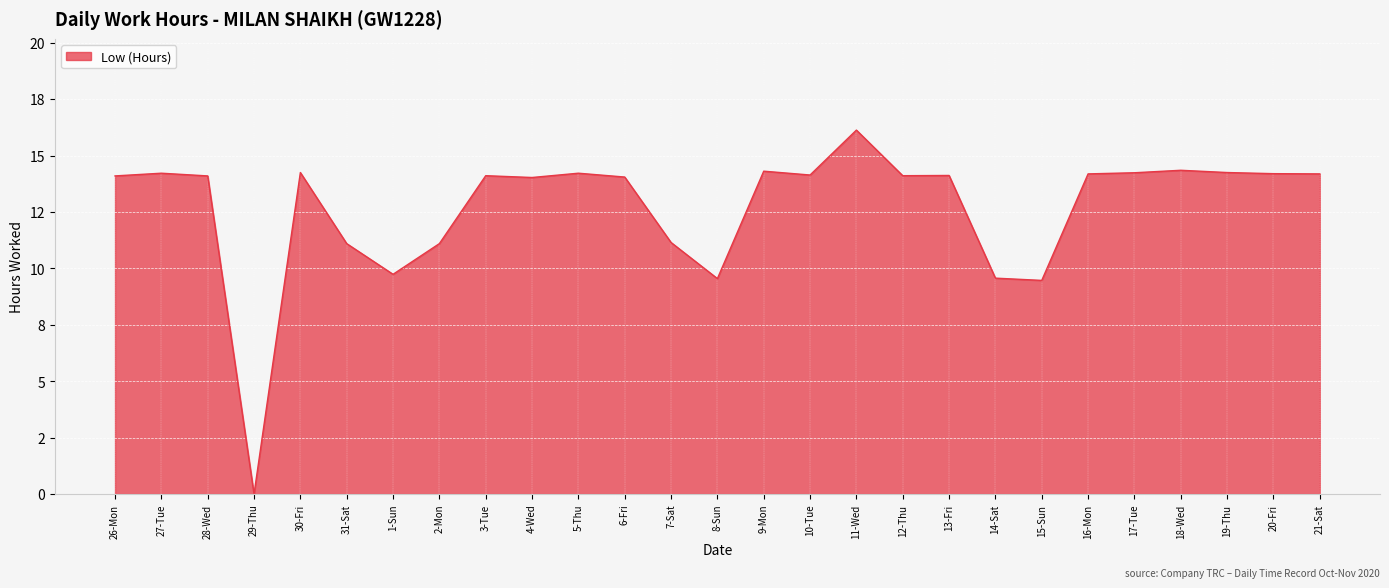

True or false: there are more than 1 points higher than both neighbors.

True